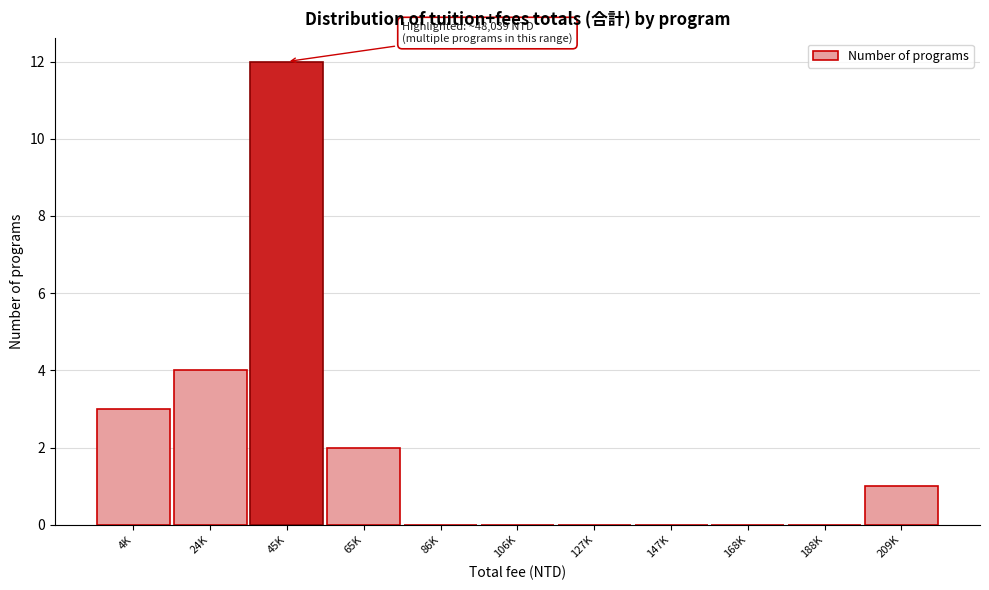

Reading left to right, extract all data points from this chart.

4K=3	24K=4	45K=12	65K=2	86K=0	106K=0	127K=0	147K=0	168K=0	188K=0	209K=1